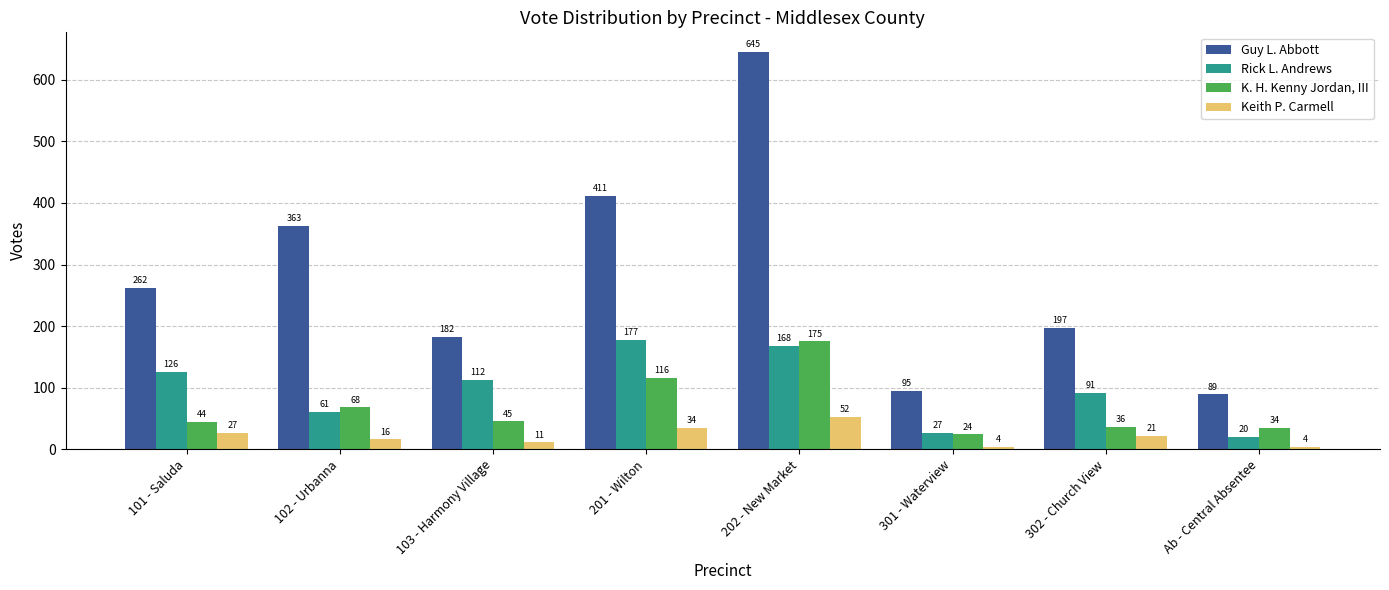

What is the highest value of the Guy L. Abbott series?

645